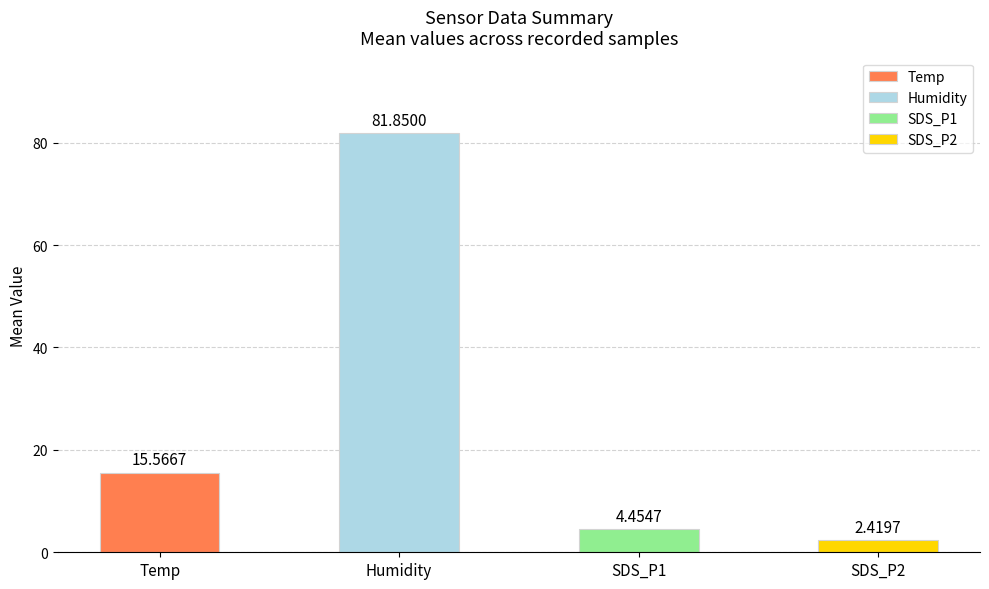

At which label is the value closest to 42?

Temp